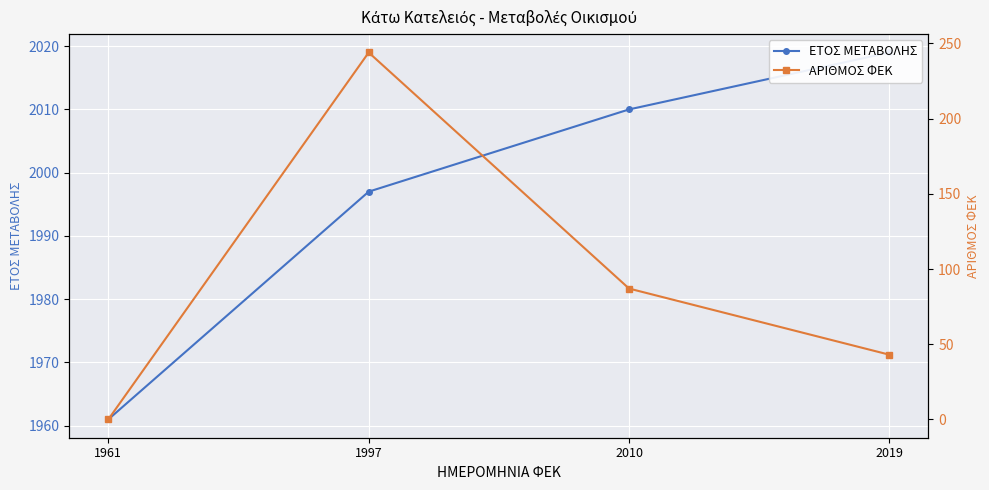

Which series has the widest spread of values?

ΑΡΙΘΜΟΣ ΦΕΚ